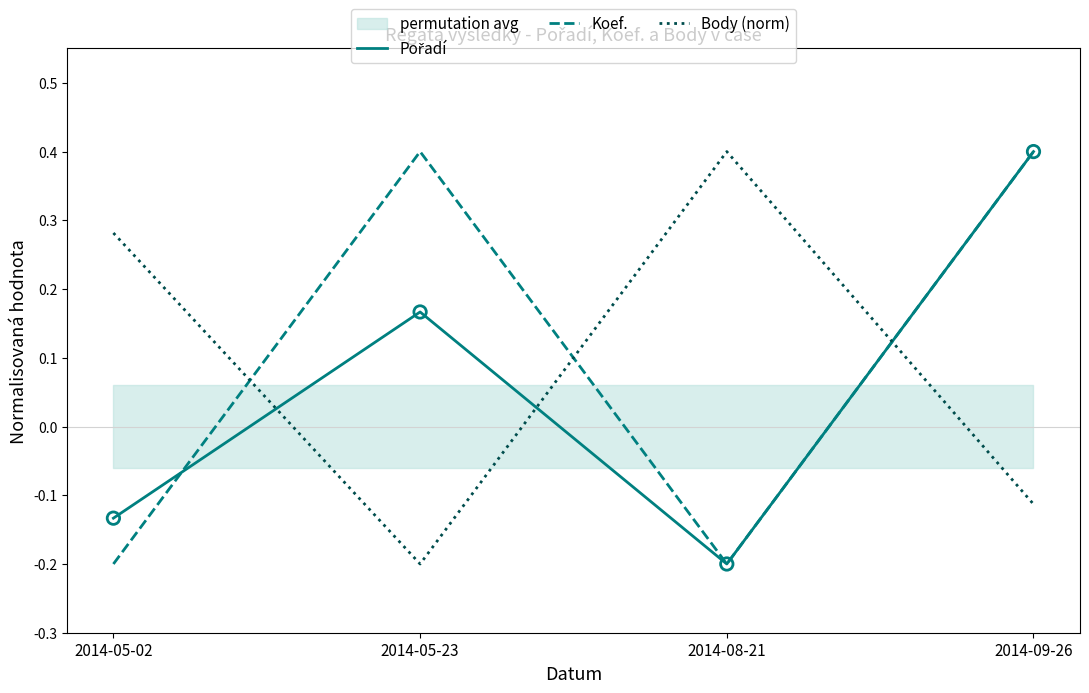

Which series reaches the maximum Y coordinate?

Pořadí